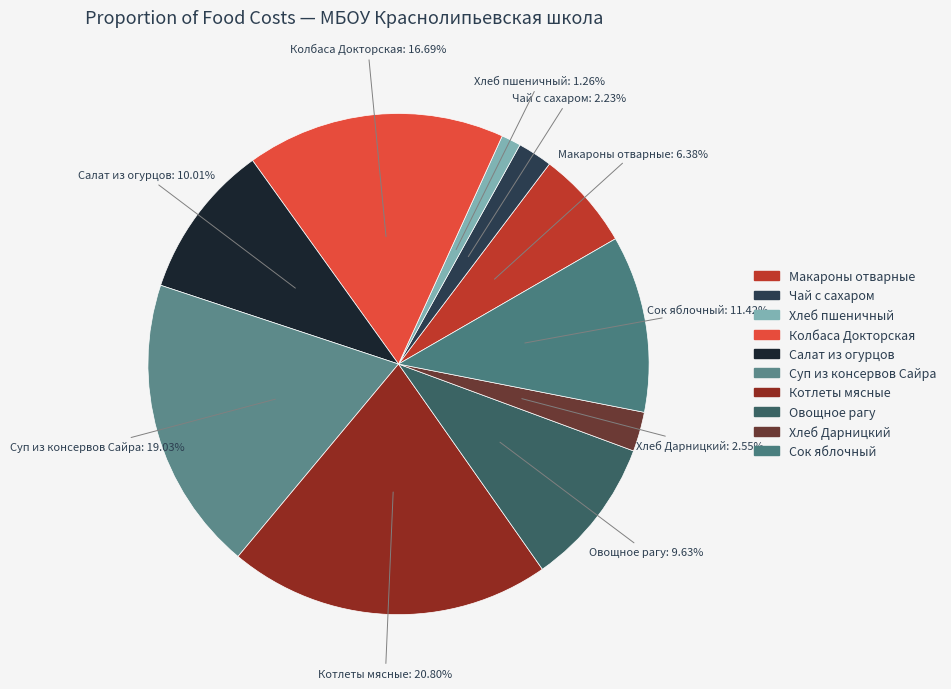

What is the ratio of the value at Макароны отварные to the value at Чай с сахаром?

2.9